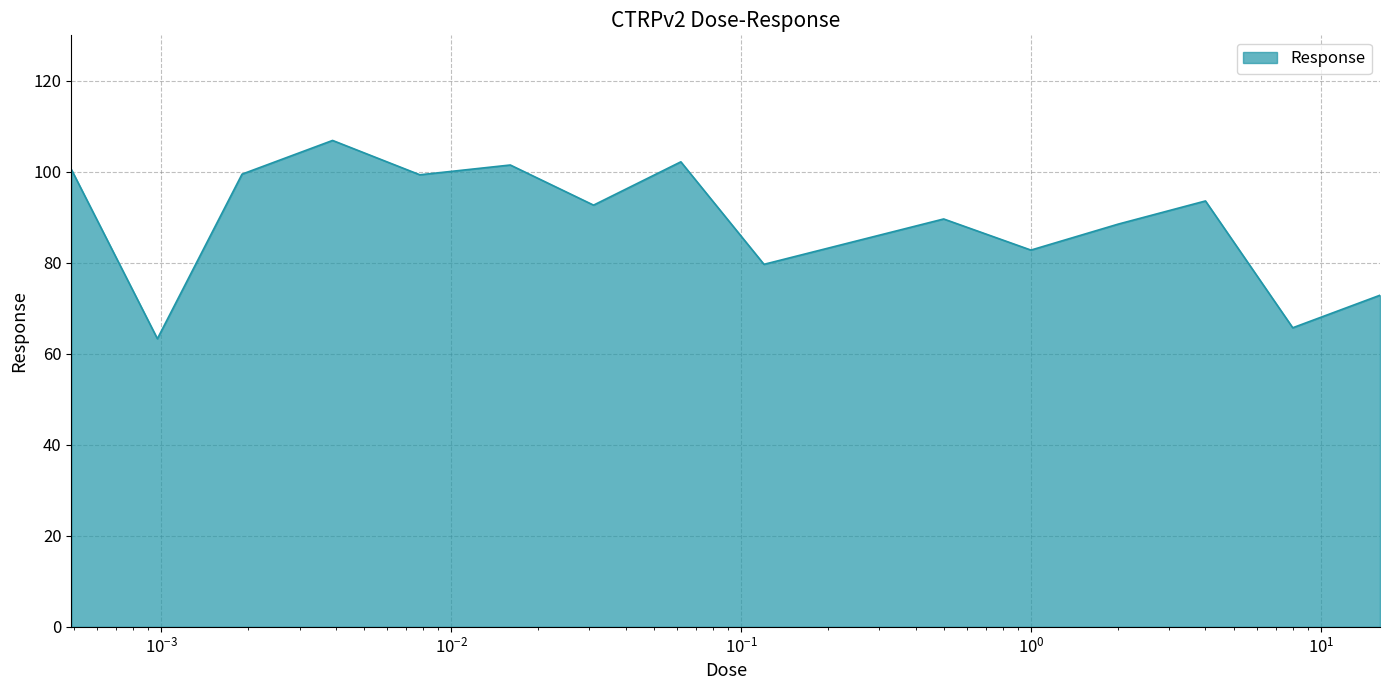

What is the difference between the maximum and minimum values?

43.6